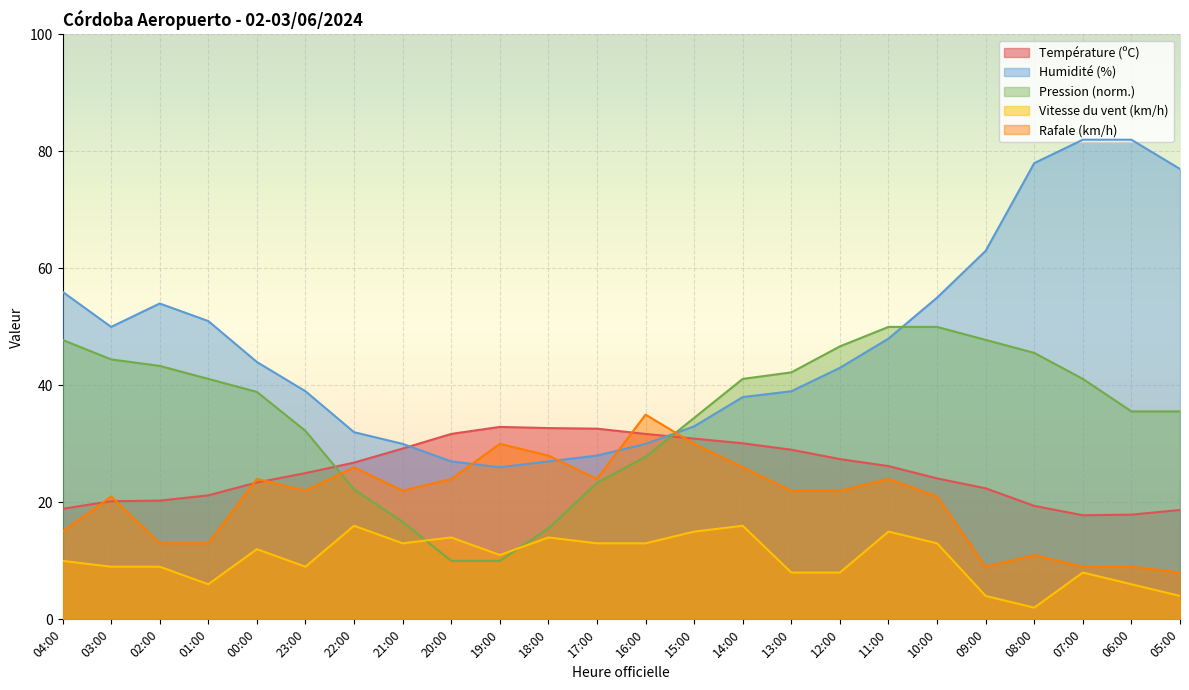

At which label does Température (ºC) reach its peak?

19:00